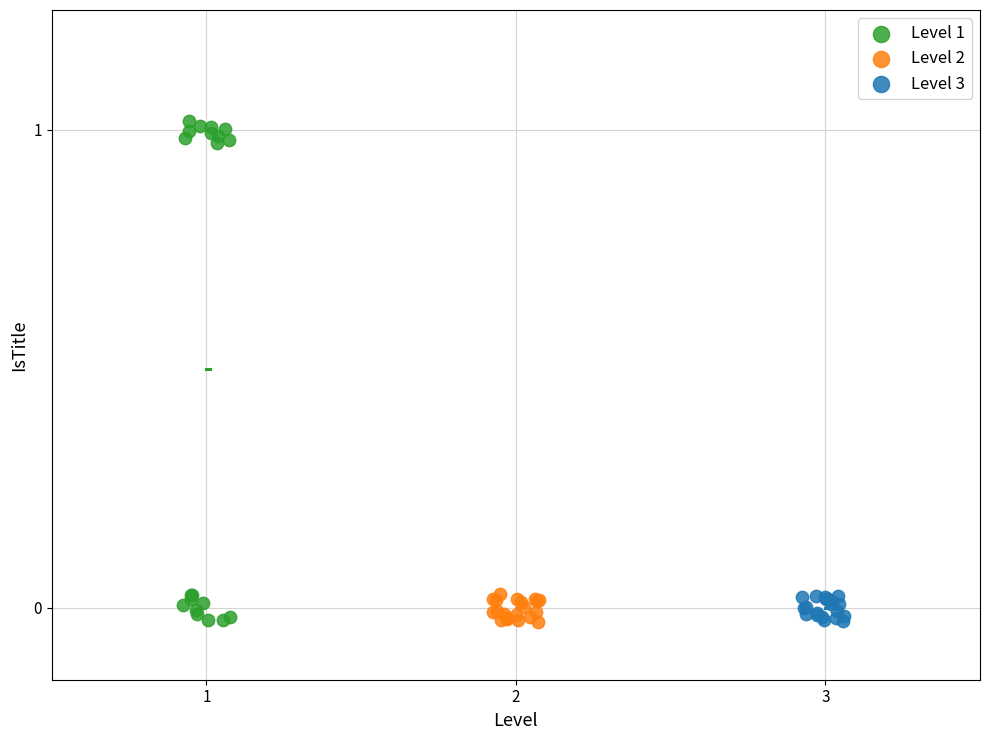

Which series has the largest Y range (max minus min)?

Level 1